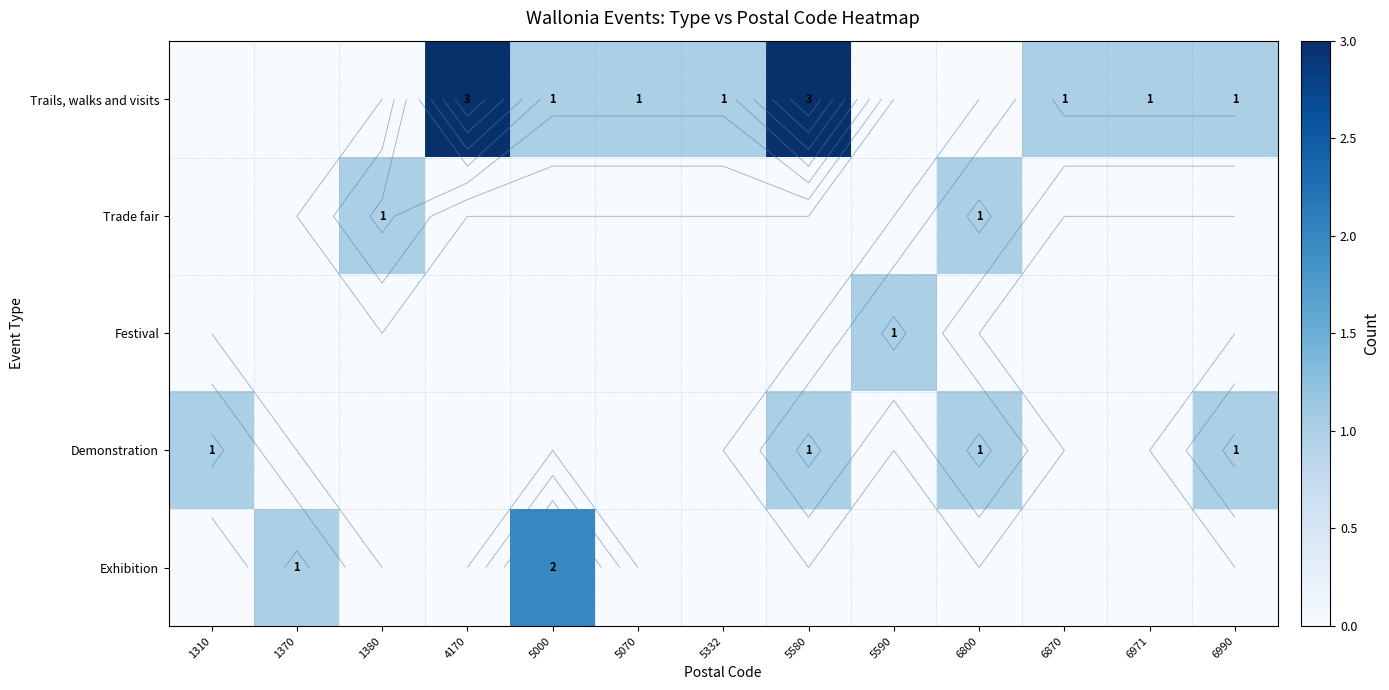

How many values in the Exhibition series exceed 0?

2